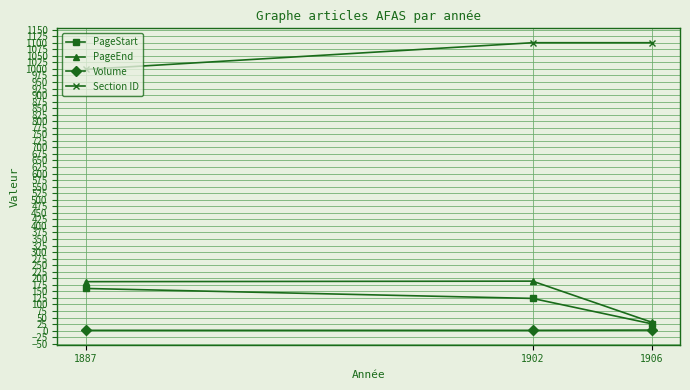

What are all the series names shown in the legend?

PageStart, PageEnd, Volume, Section ID